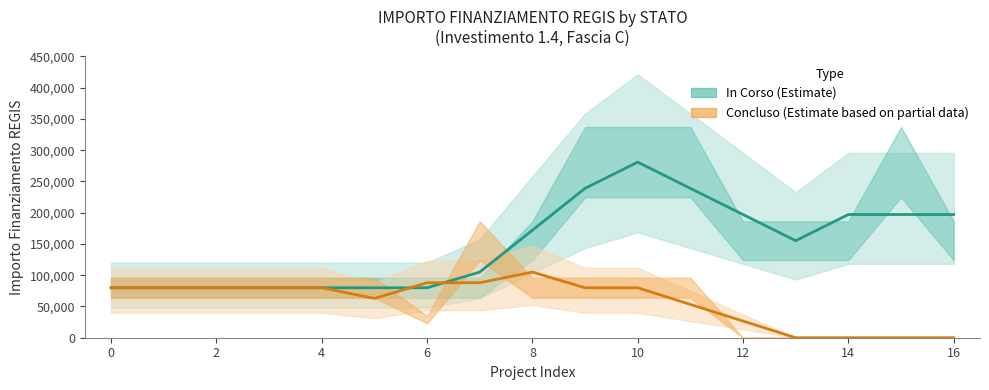

What is the label of the 2nd point from the right?

15